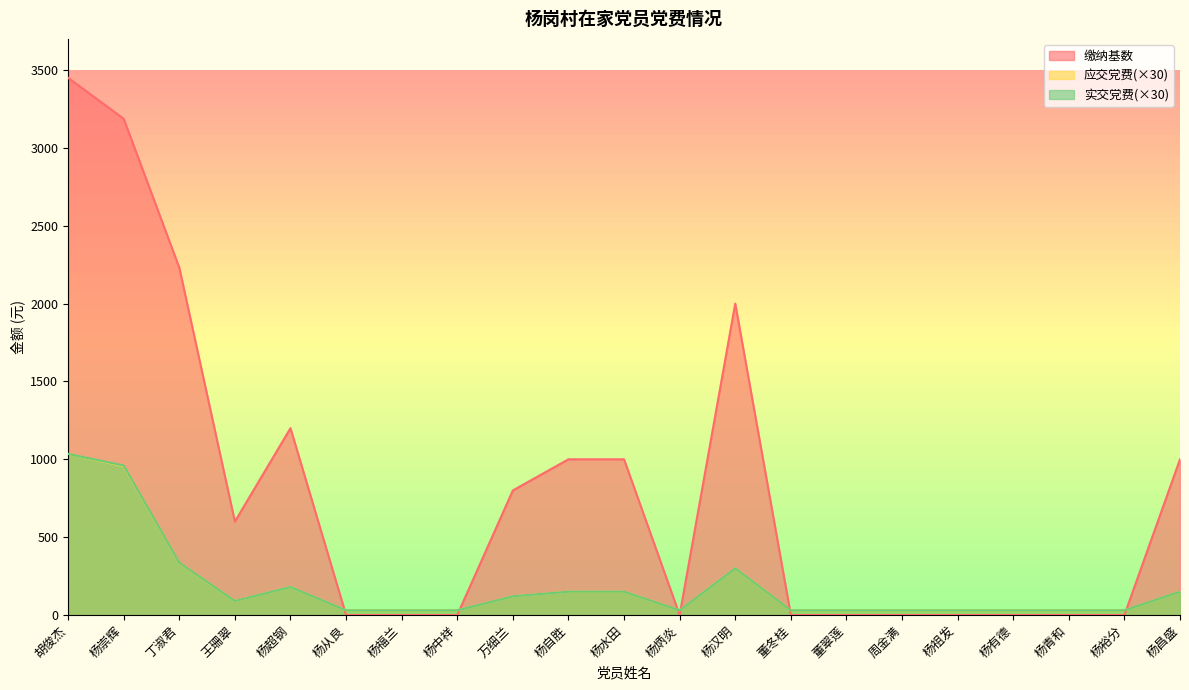

What is the minimum value for 实交党费?

30.0